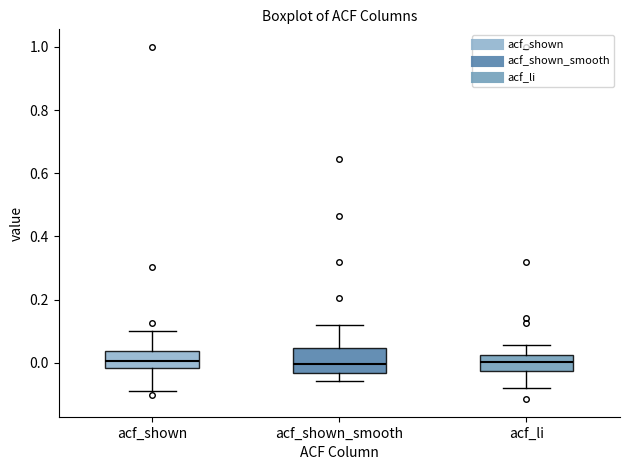

Which box is the tallest, from its lower edge to its upper edge?

acf_shown_smooth